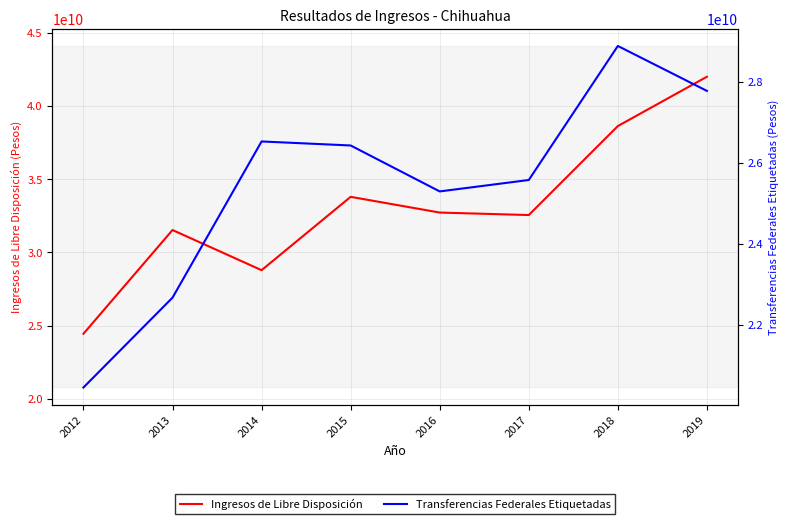

At which label does Ingresos de Libre Disposición reach its peak?

2019